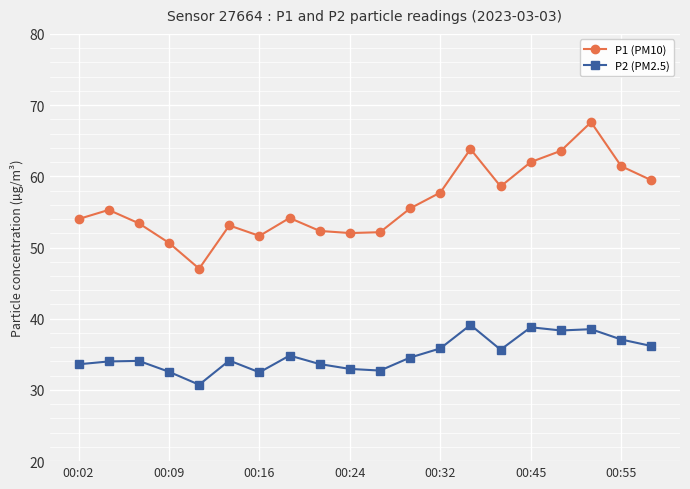

List the series in order of their peak value, lowest first.

P2 (PM2.5), P1 (PM10)